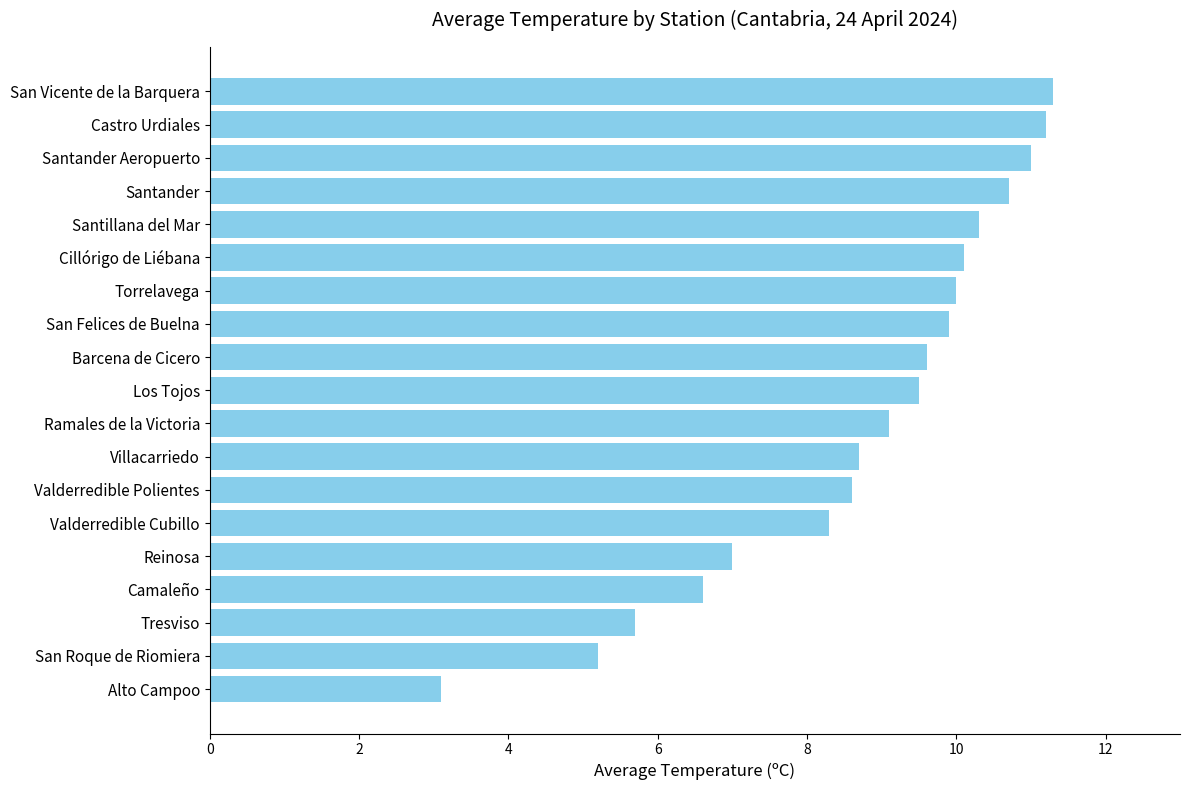

What is the difference between the second highest and minimum values?

8.1